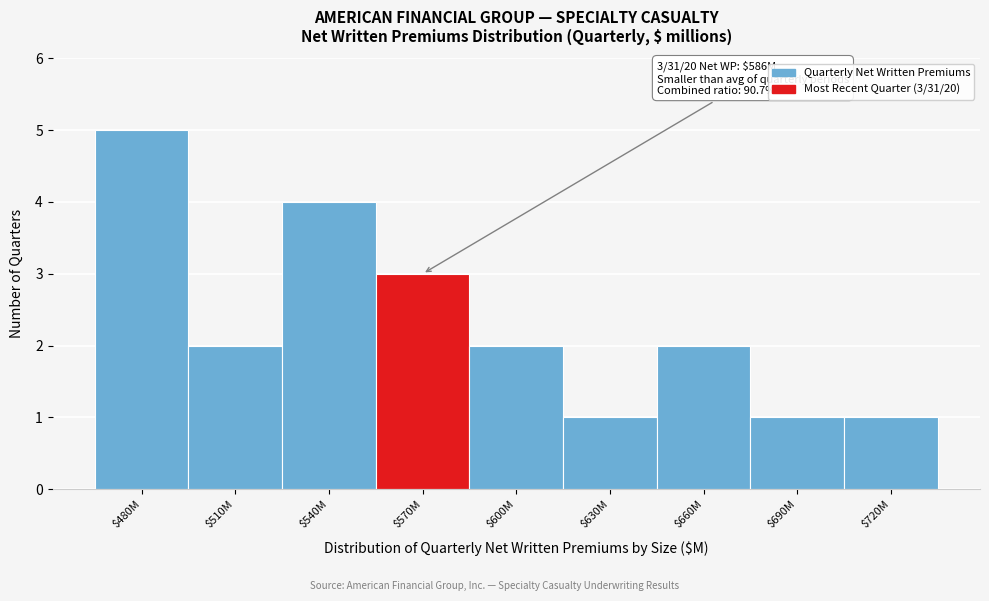

Reading right to left, transcribe all the data shown in this chart.

1	1	2	1	2	3	4	2	5